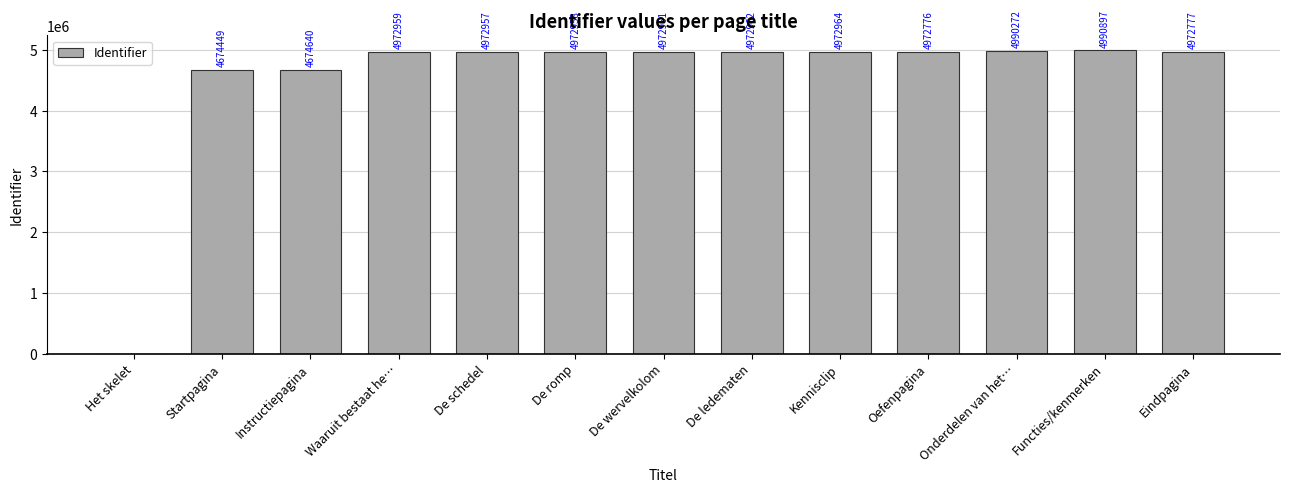

Count the number of data series in this chart.

1